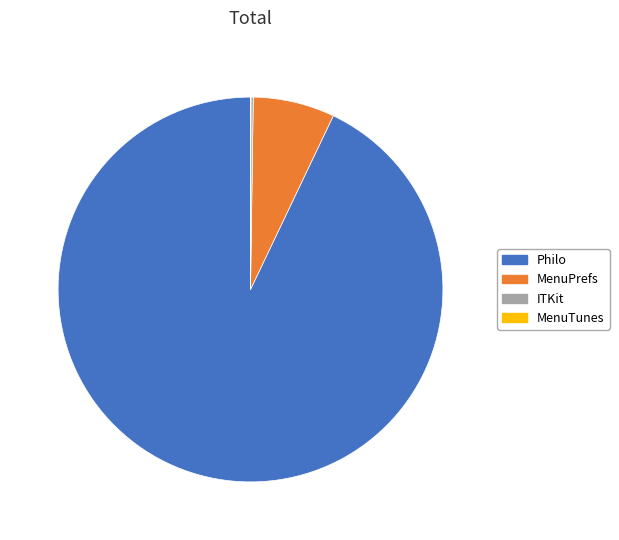

Which category has the biggest portion of the pie?

Philo